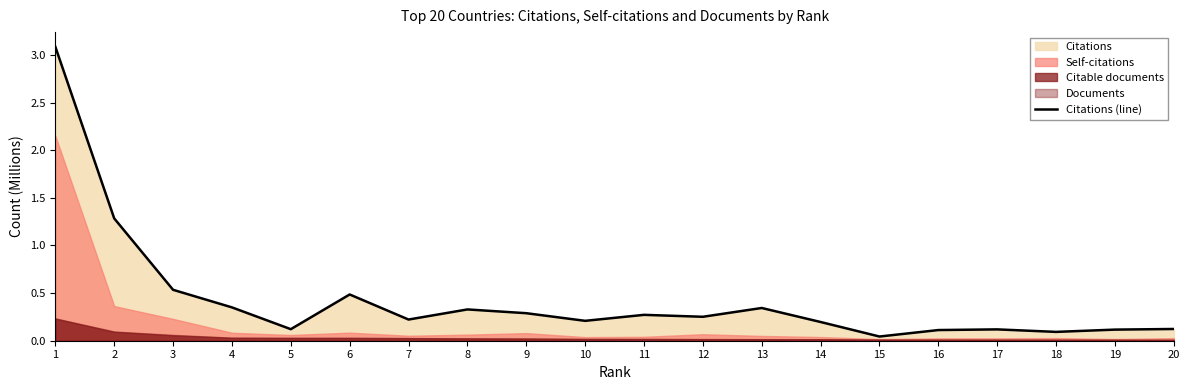

How many points are higher than both their immediate neighbors (excluding endpoints)?

5